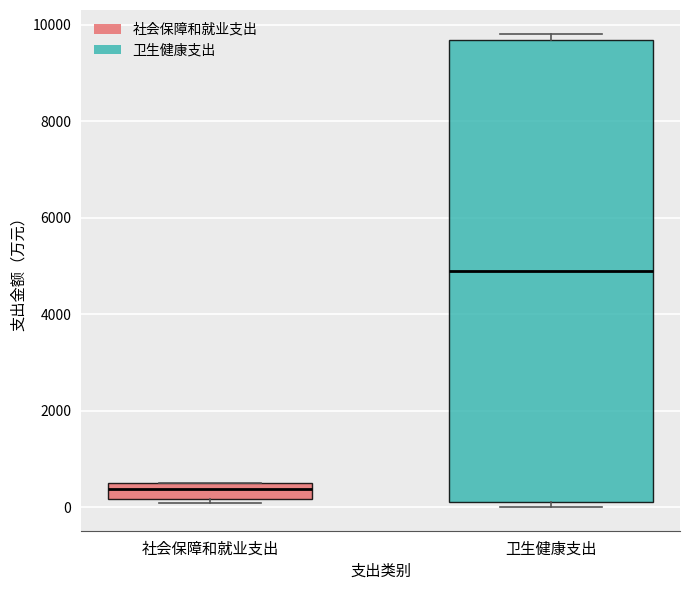

Comparing the boxes themselves (not the whiskers), which one is the tallest?

卫生健康支出